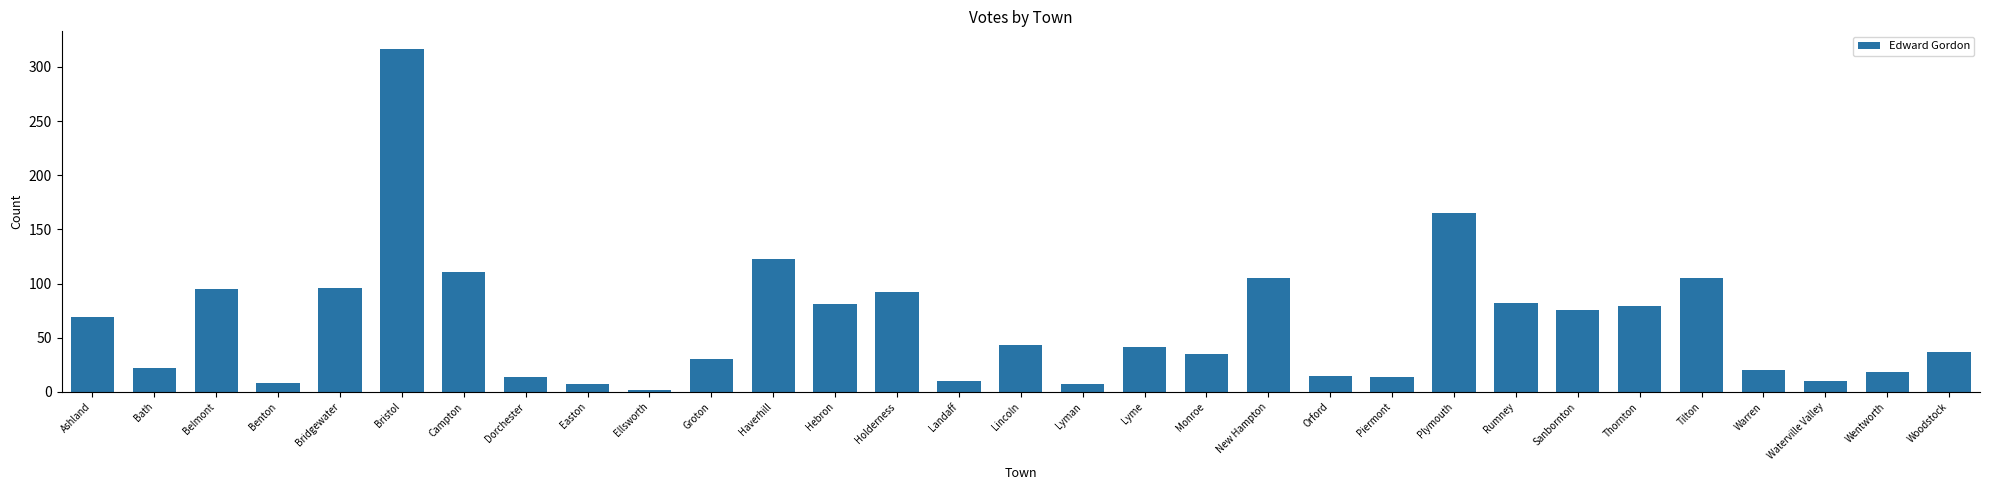

What is the label of the 23rd bar from the right?

Easton